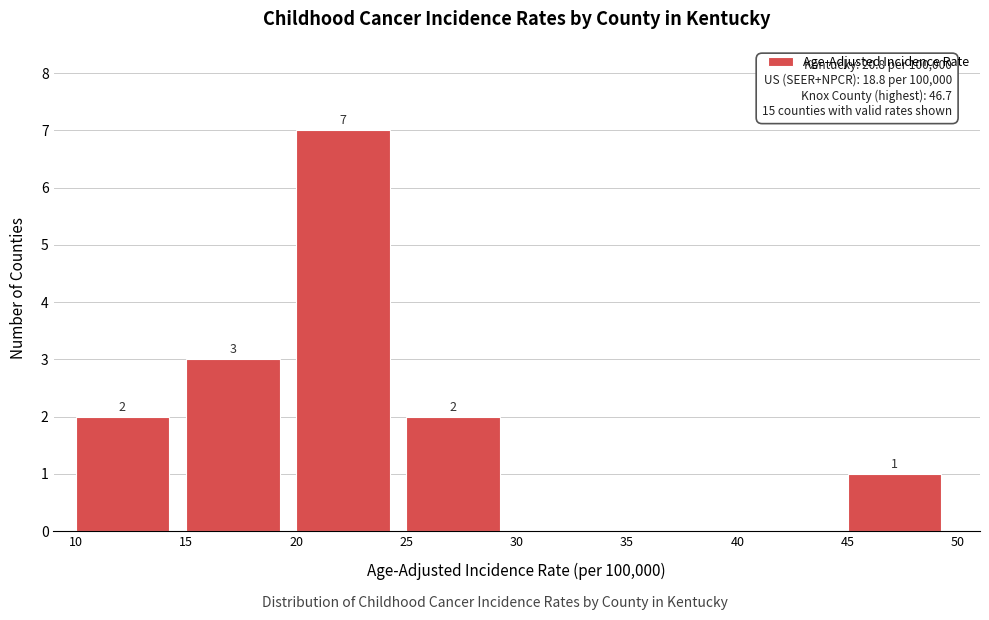

Which range on the x-axis has the tallest bar?

20 to 25